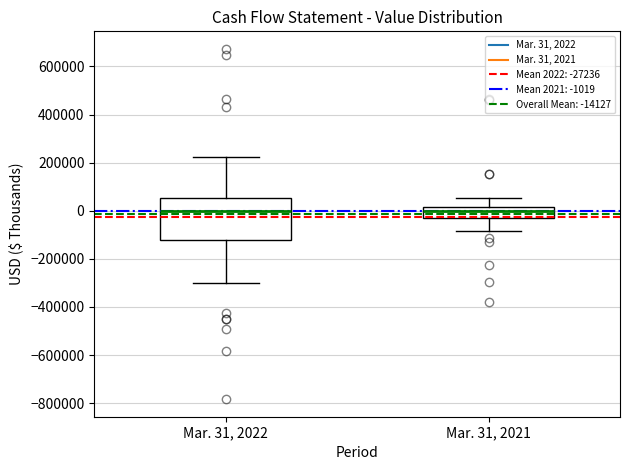

Where is the upper edge of the box for Mar. 31, 2022 on the y-axis? The values are not printed on the chart, so give them approximately, as read against the axis.

60000